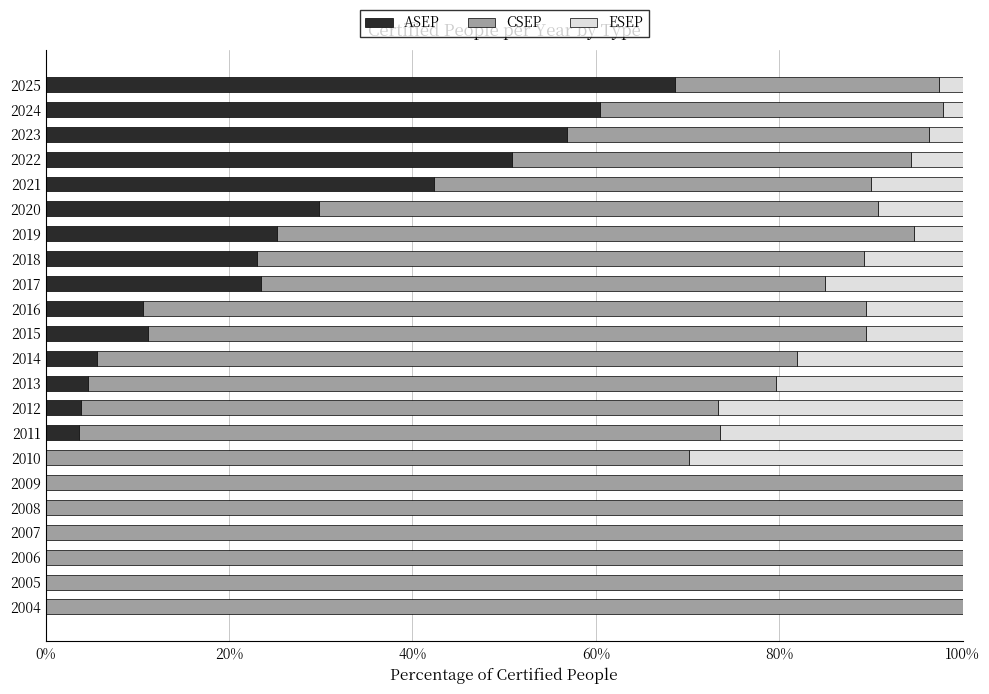

Count the number of data series in this chart.

3